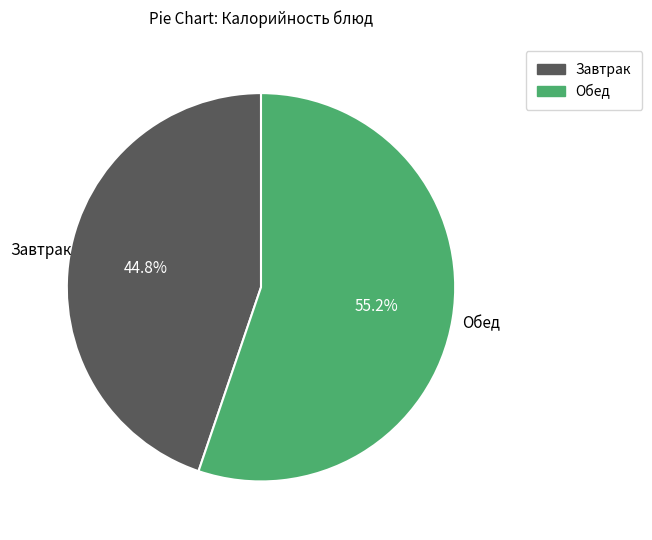

Count the number of slices in the pie.

2